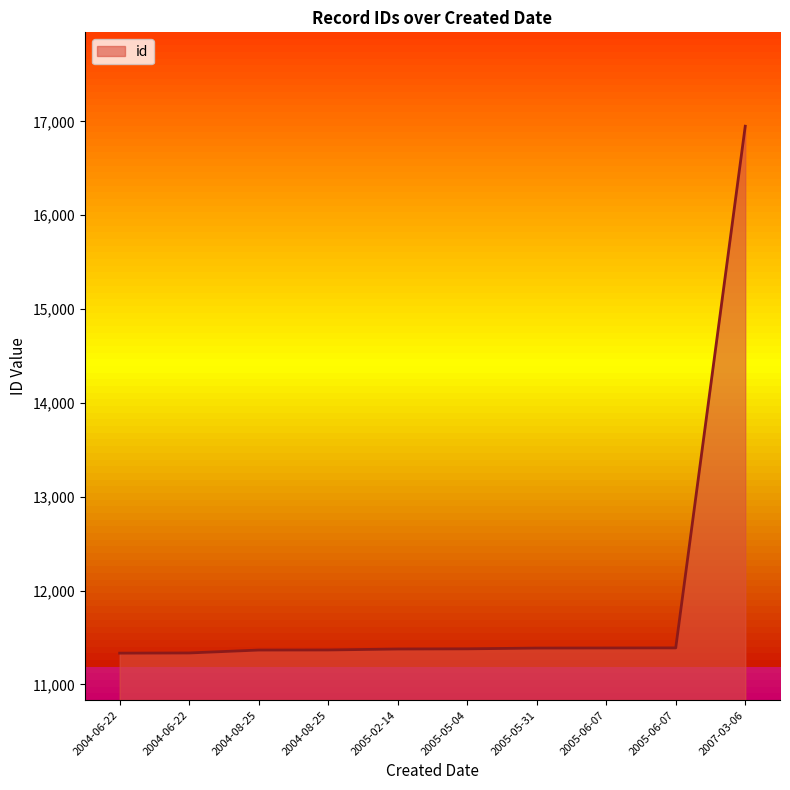

List the labels in order of value, smallest first.

2004-06-22, 2004-06-22, 2004-08-25, 2004-08-25, 2005-02-14, 2005-05-04, 2005-05-31, 2005-06-07, 2005-06-07, 2007-03-06